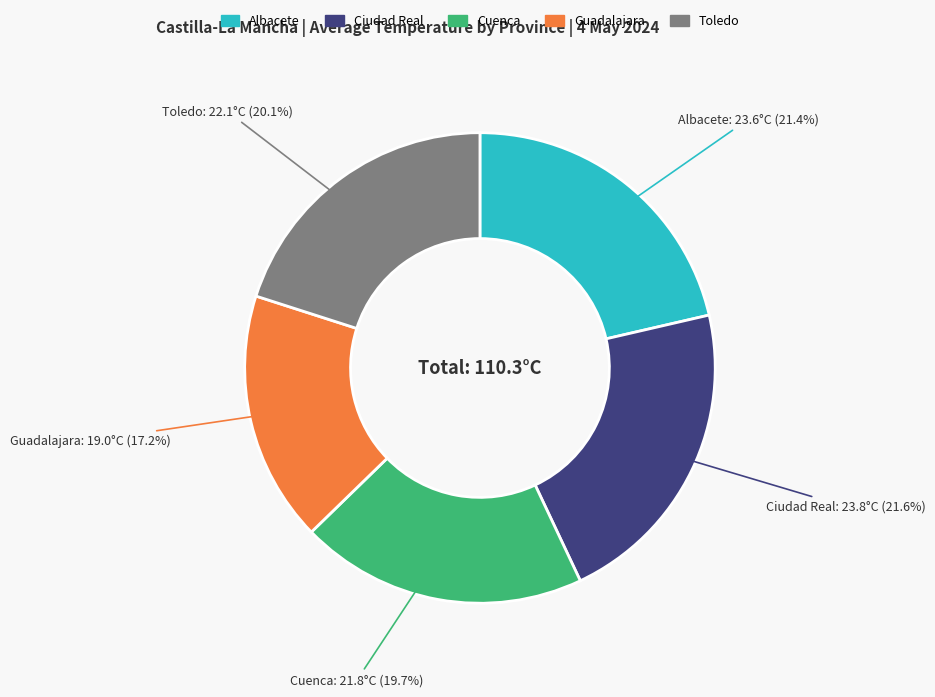

What percentage is the Cuenca slice, to the nearest percent?

20%